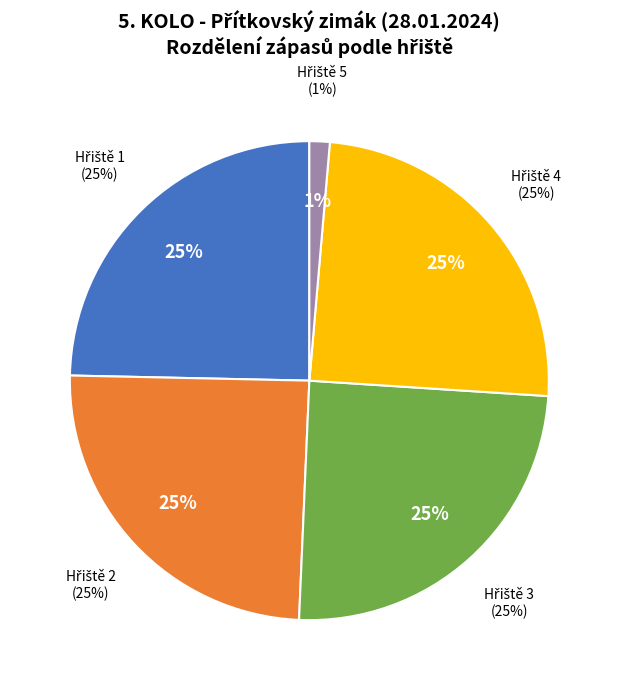

Combined, do Hřiště 2 and Hřiště 1 account for over 50%?

No